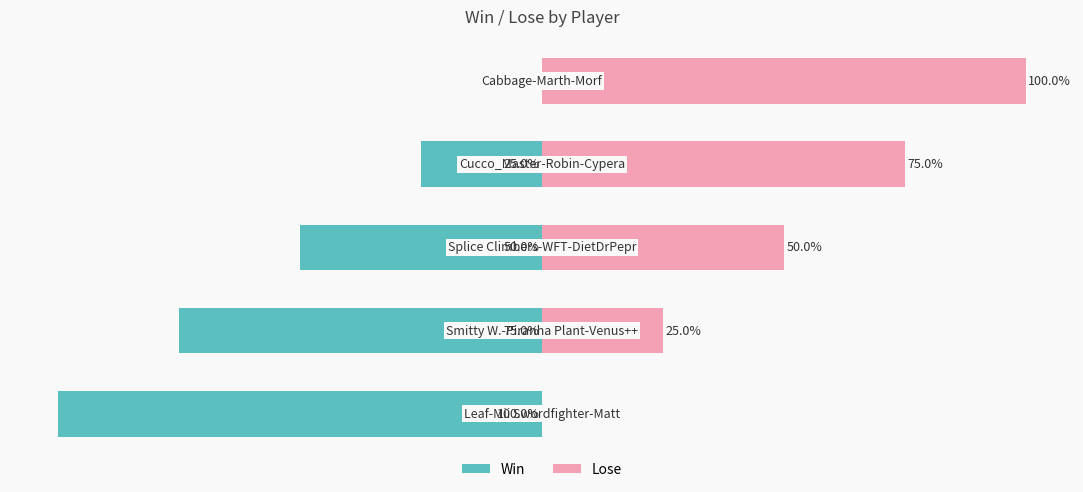

Is it true that Lose equals 90 at 2?

False